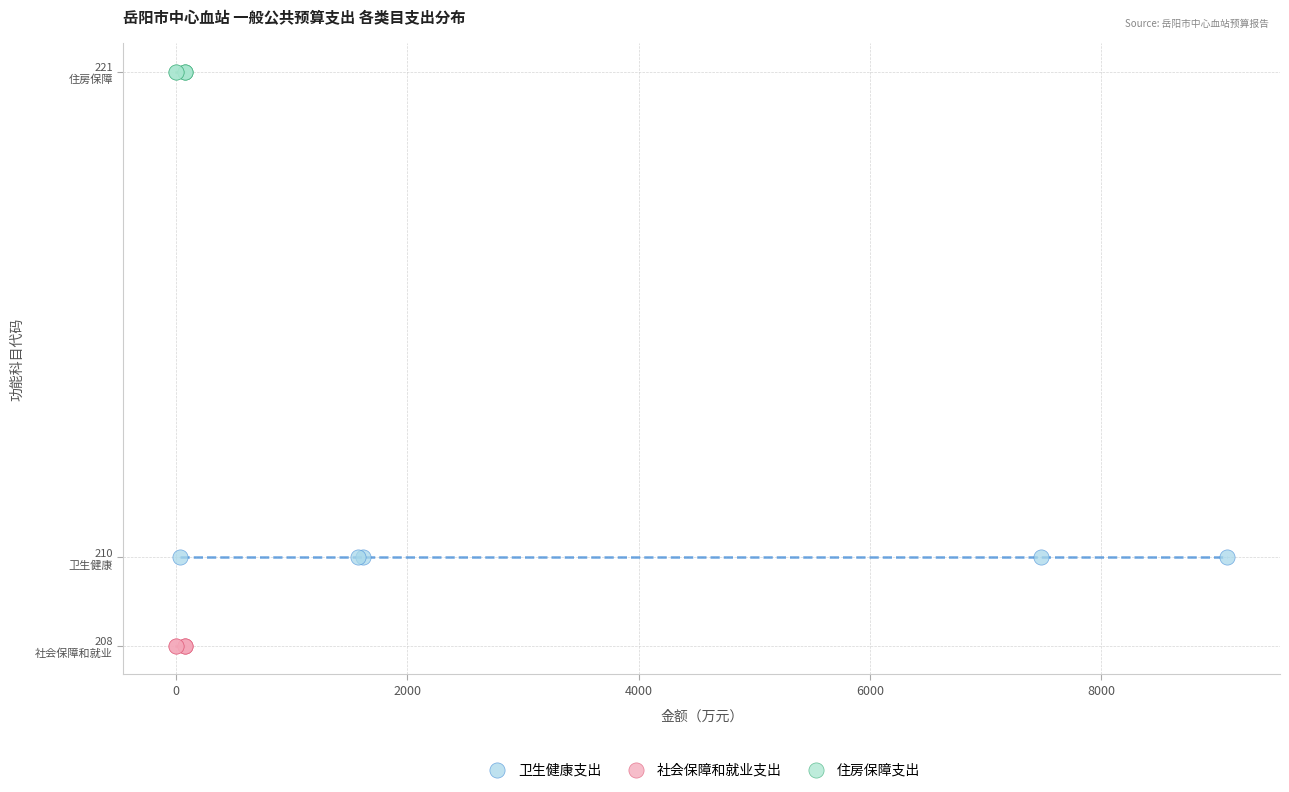

Which series reaches the maximum Y coordinate?

住房保障支出